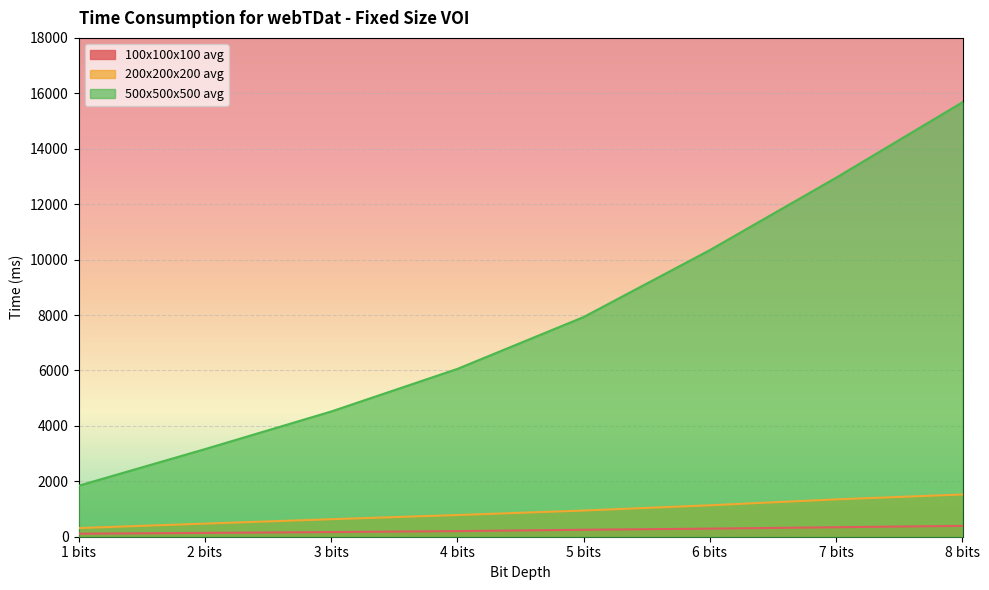

List the labels in order of 200x200x200 avg value, largest first.

8 bits, 7 bits, 6 bits, 5 bits, 4 bits, 3 bits, 2 bits, 1 bits